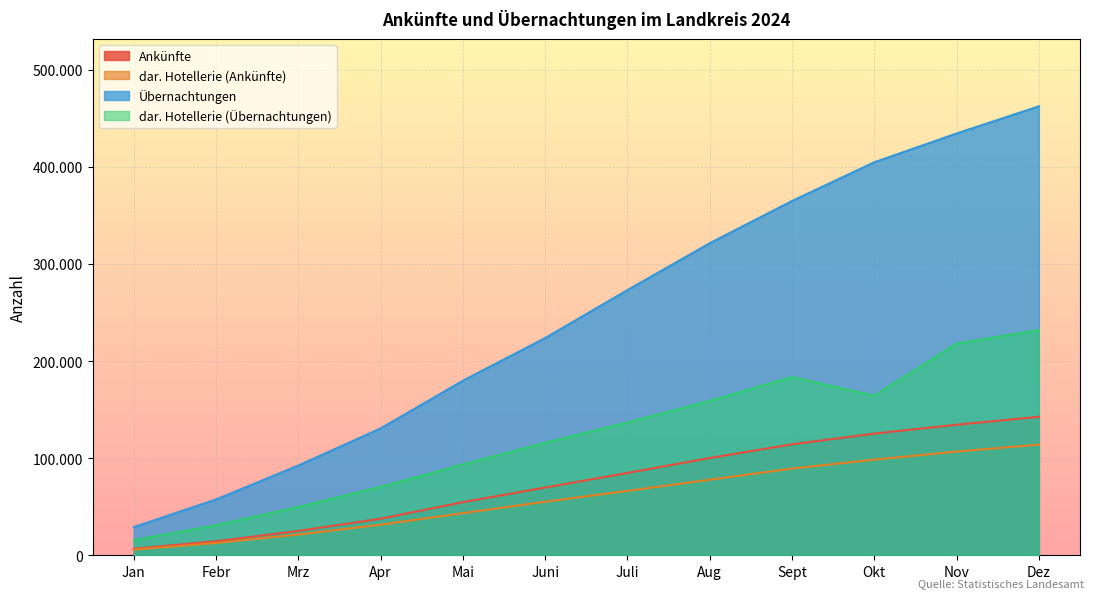

How many data points in Übernachtungen are less than 273012?

6